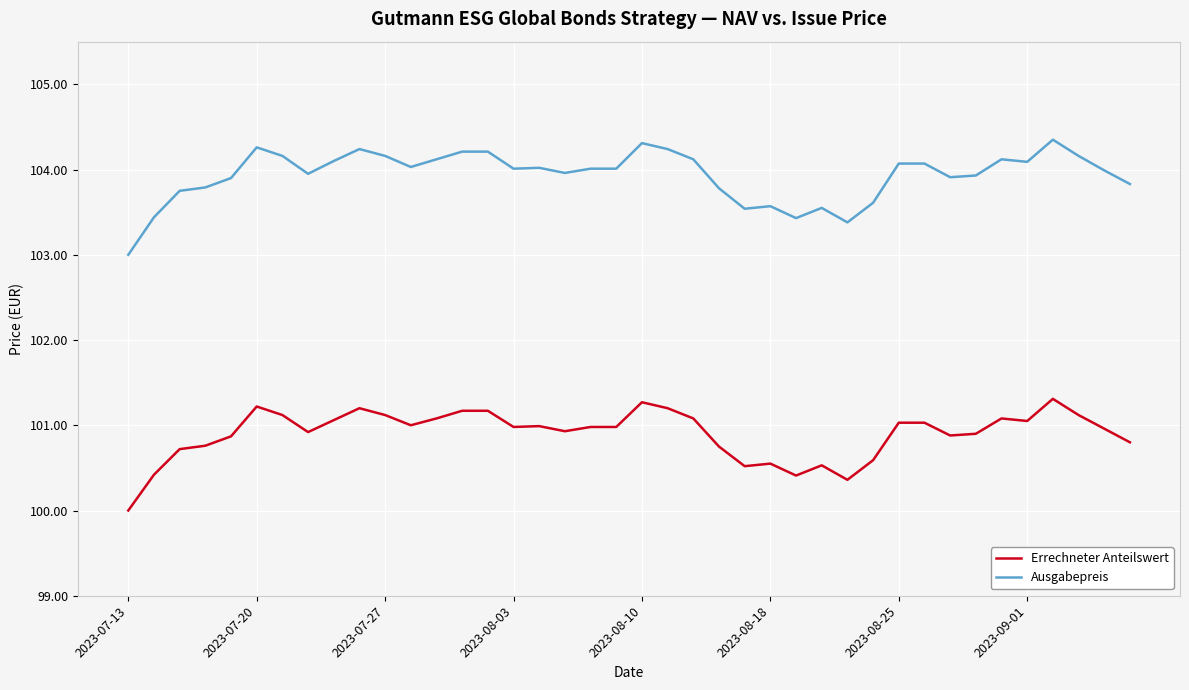

What is the lowest value of the Ausgabepreis series?

103.0